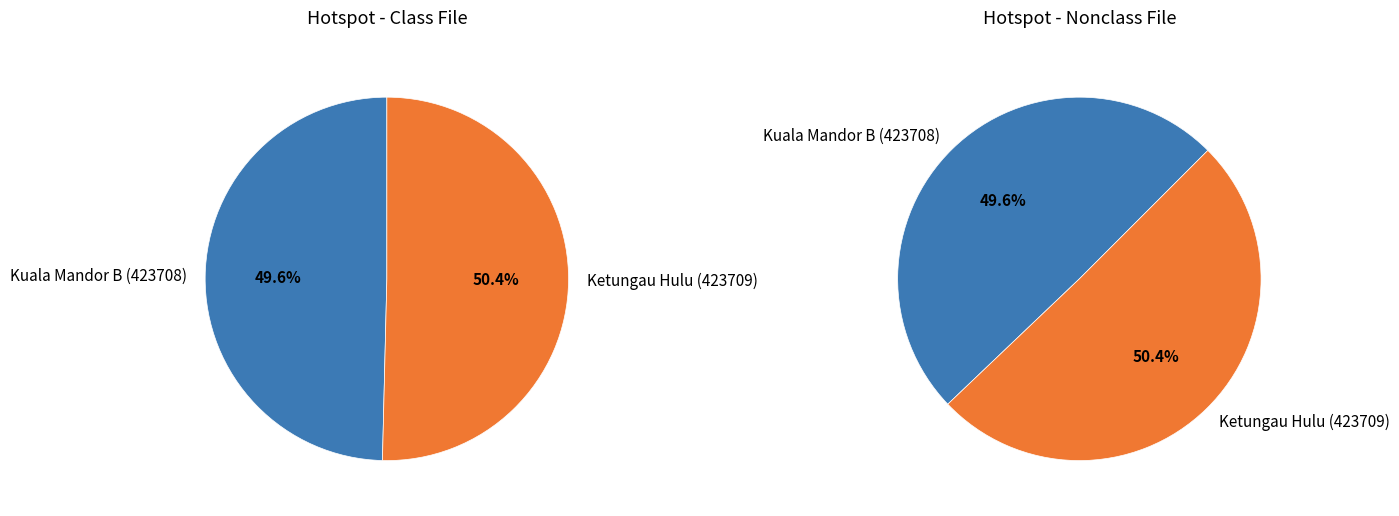

Does any single category account for the majority?

Yes